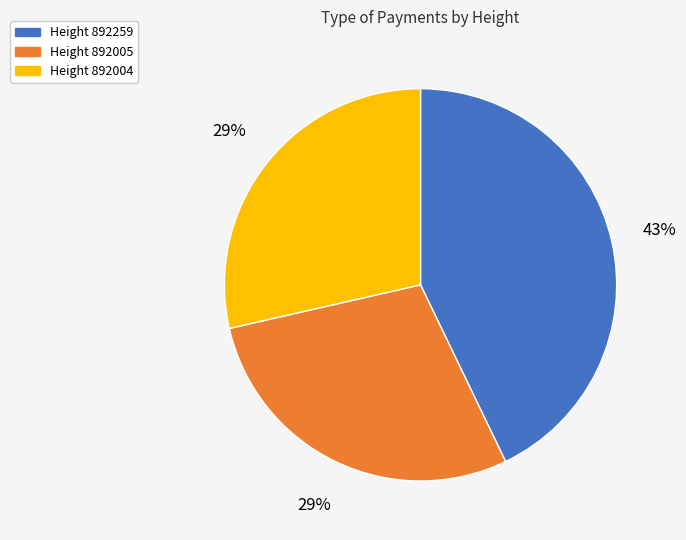

How many segments does this pie chart have?

3